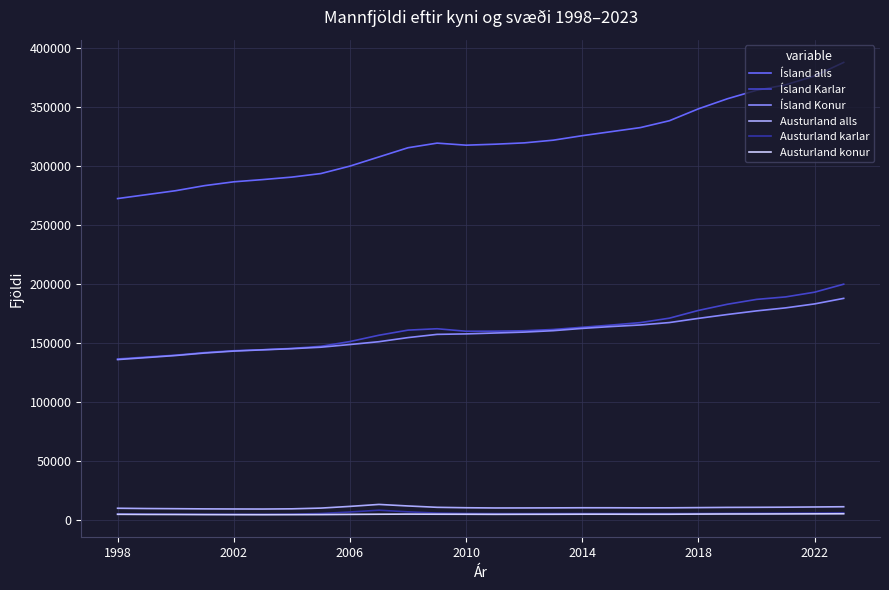

Which series has the largest total across all categories?

Ísland alls